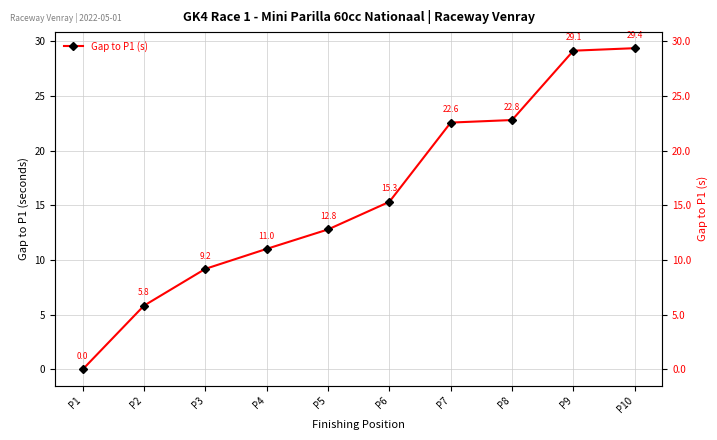

Is it true that the value at P3 is 5.2?

False